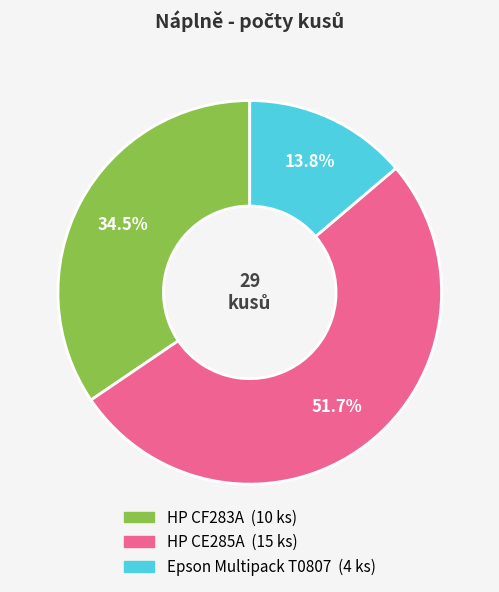

To the nearest percent, what portion does HP CE285A represent?

52%